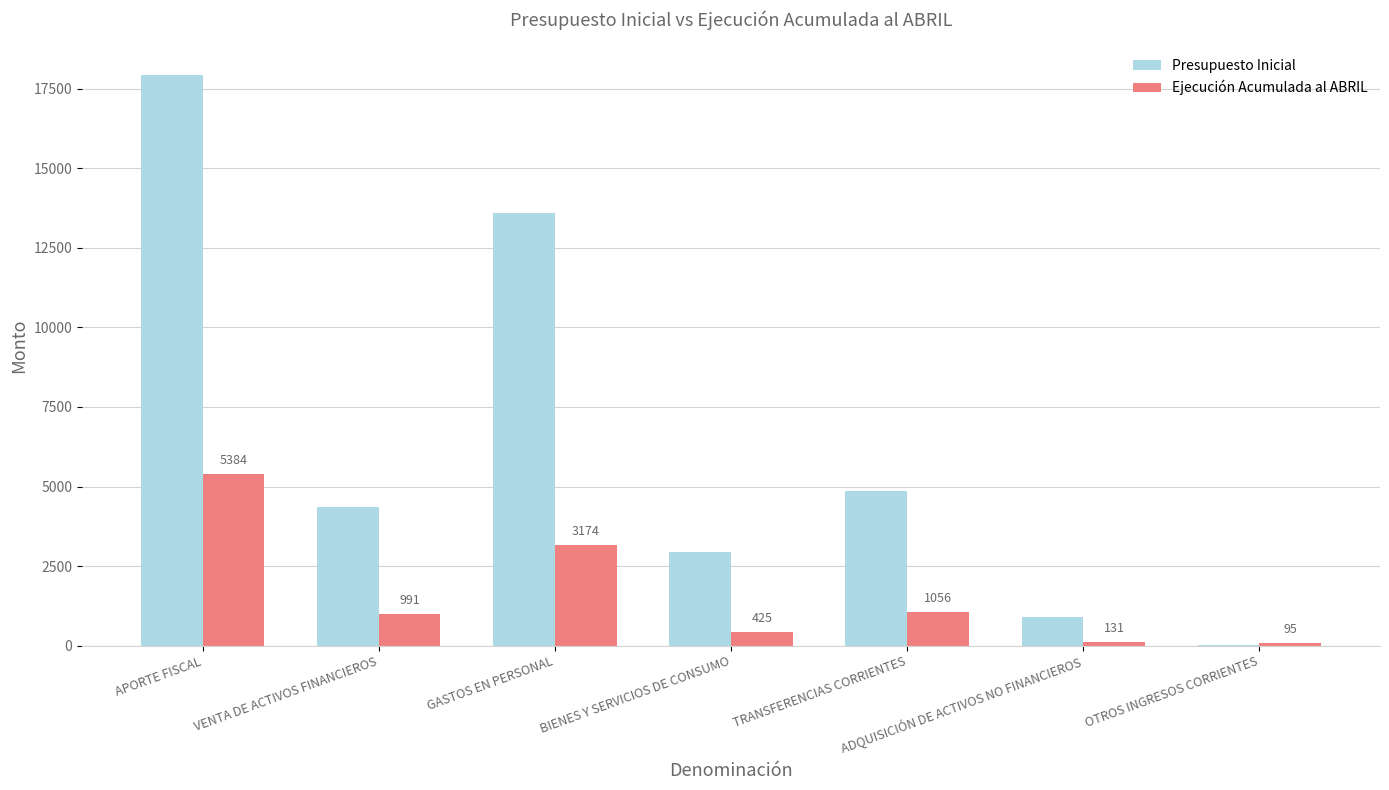

The value of Ejecución Acumulada al ABRIL at APORTE FISCAL is 5384. True or false?

True